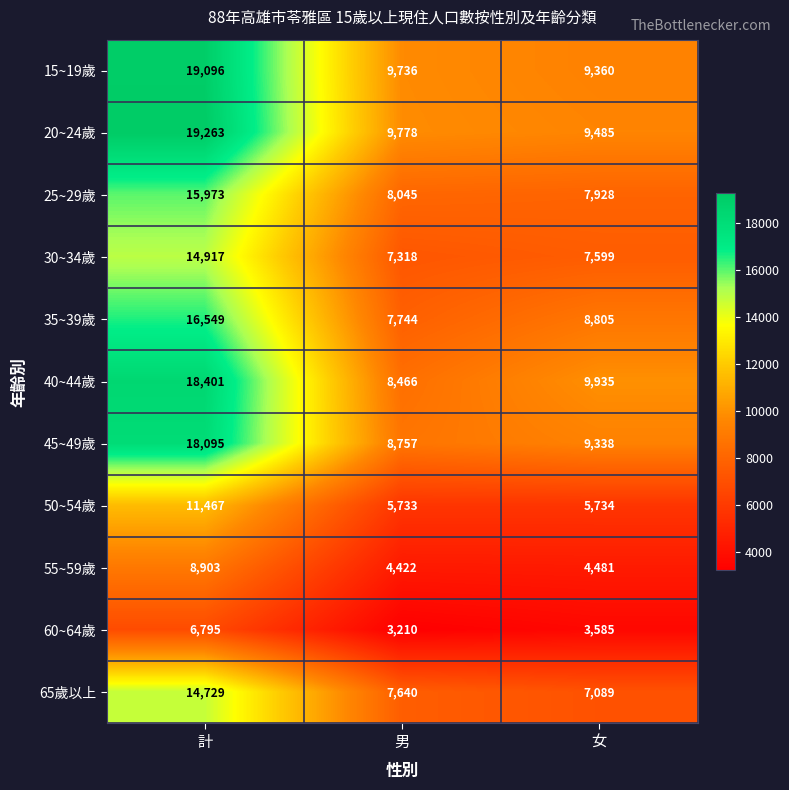

Which series changed the most between 計 and 女?

20~24歲